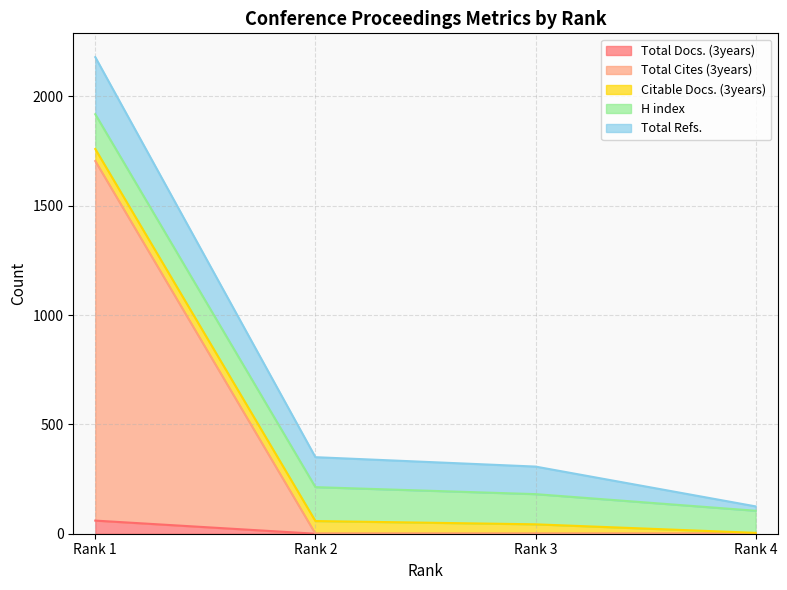

Where does the Citable Docs. (3years) series first go above 55?

Rank 2